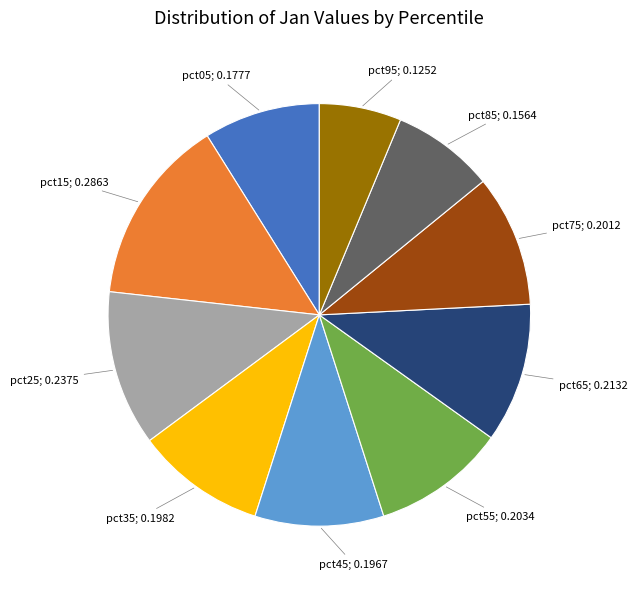

Count the number of slices in the pie.

10